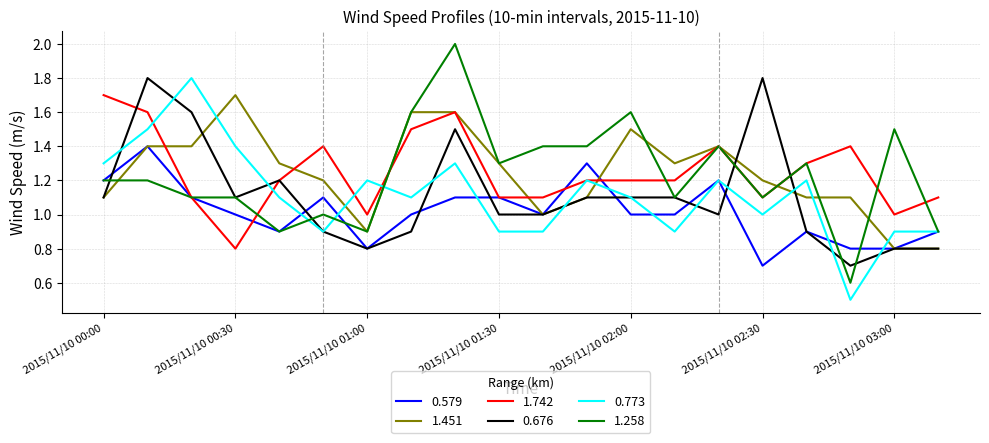

What is the average value of the 1.258 series?

1.2